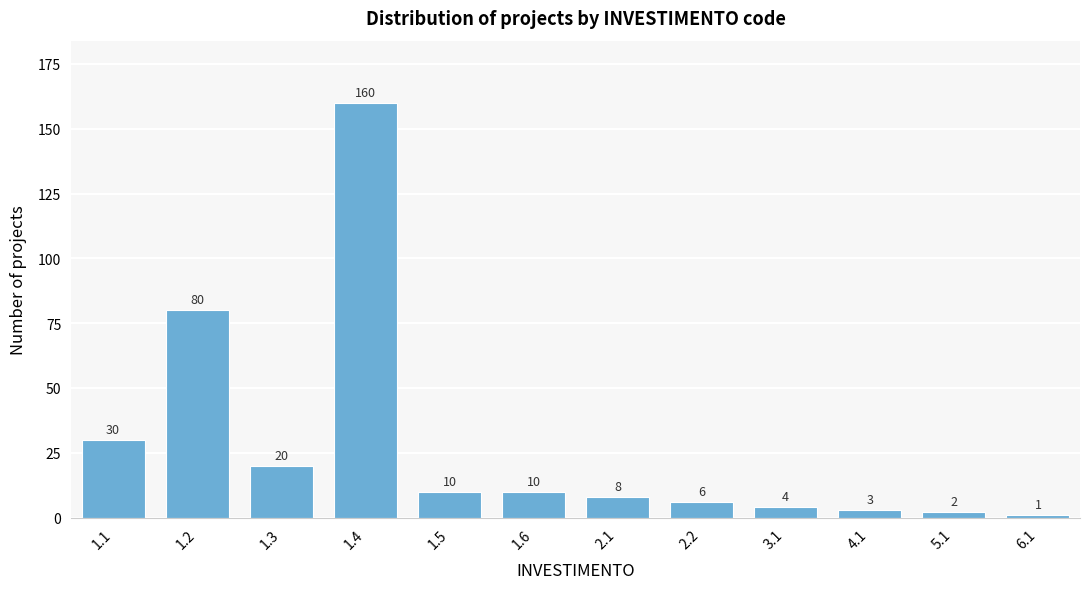

Reading left to right, transcribe all the data shown in this chart.

30	80	20	160	10	10	8	6	4	3	2	1